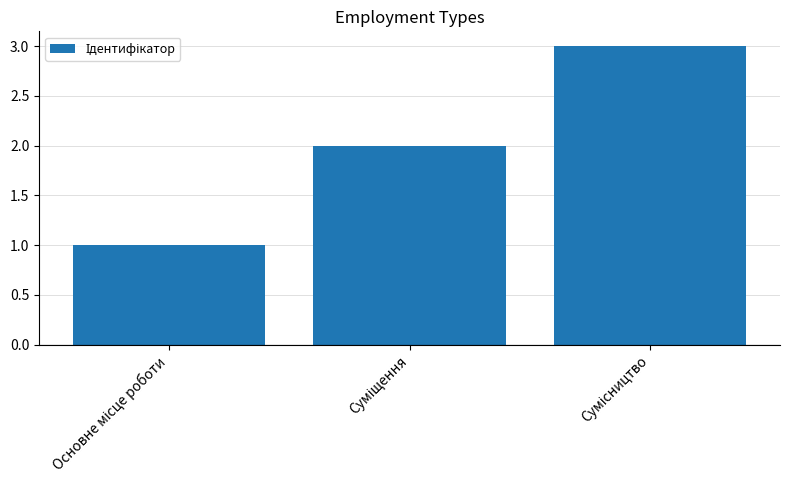

Reading right to left, list all the values displayed in this chart.

3	2	1